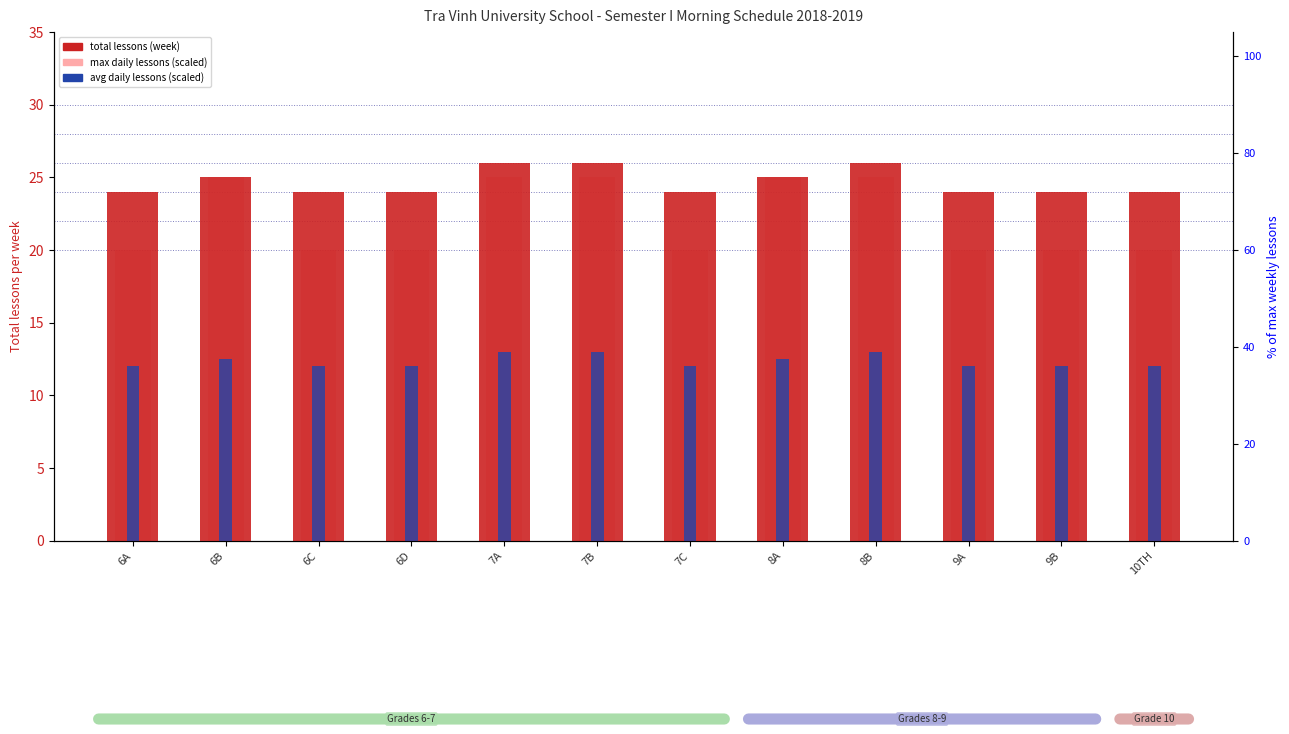

How many data points in total lessons (week) are above 24?

5